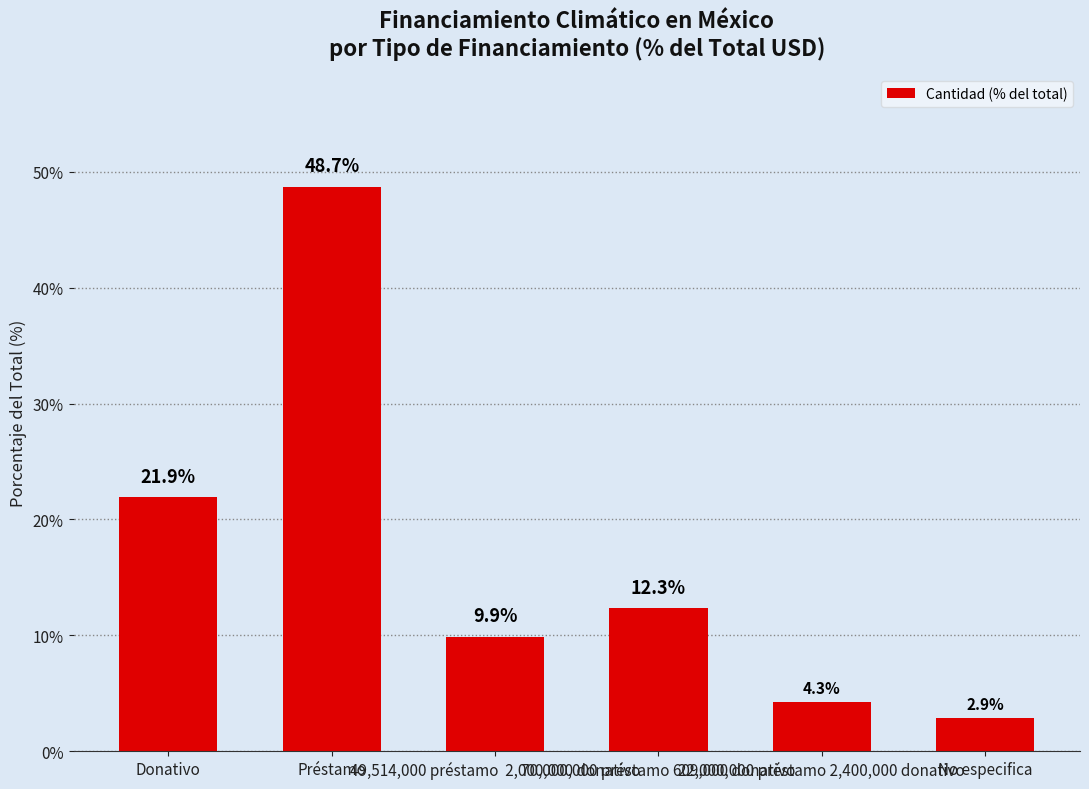

How many data points are above 12?

3